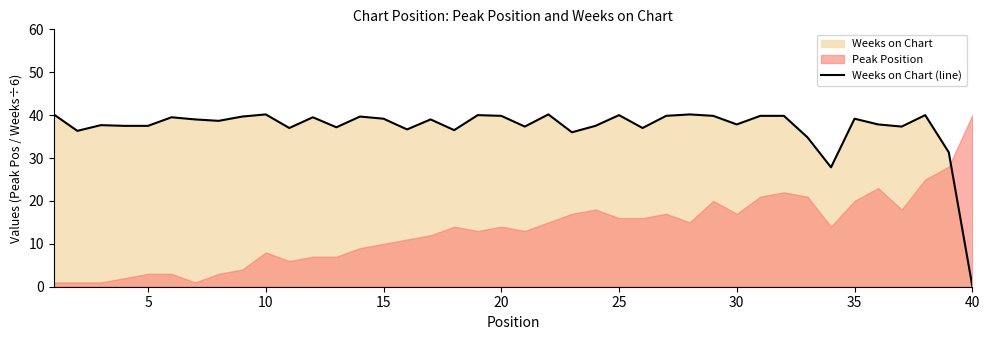

True or false: there are more than 0 points higher than both neighbors.

True